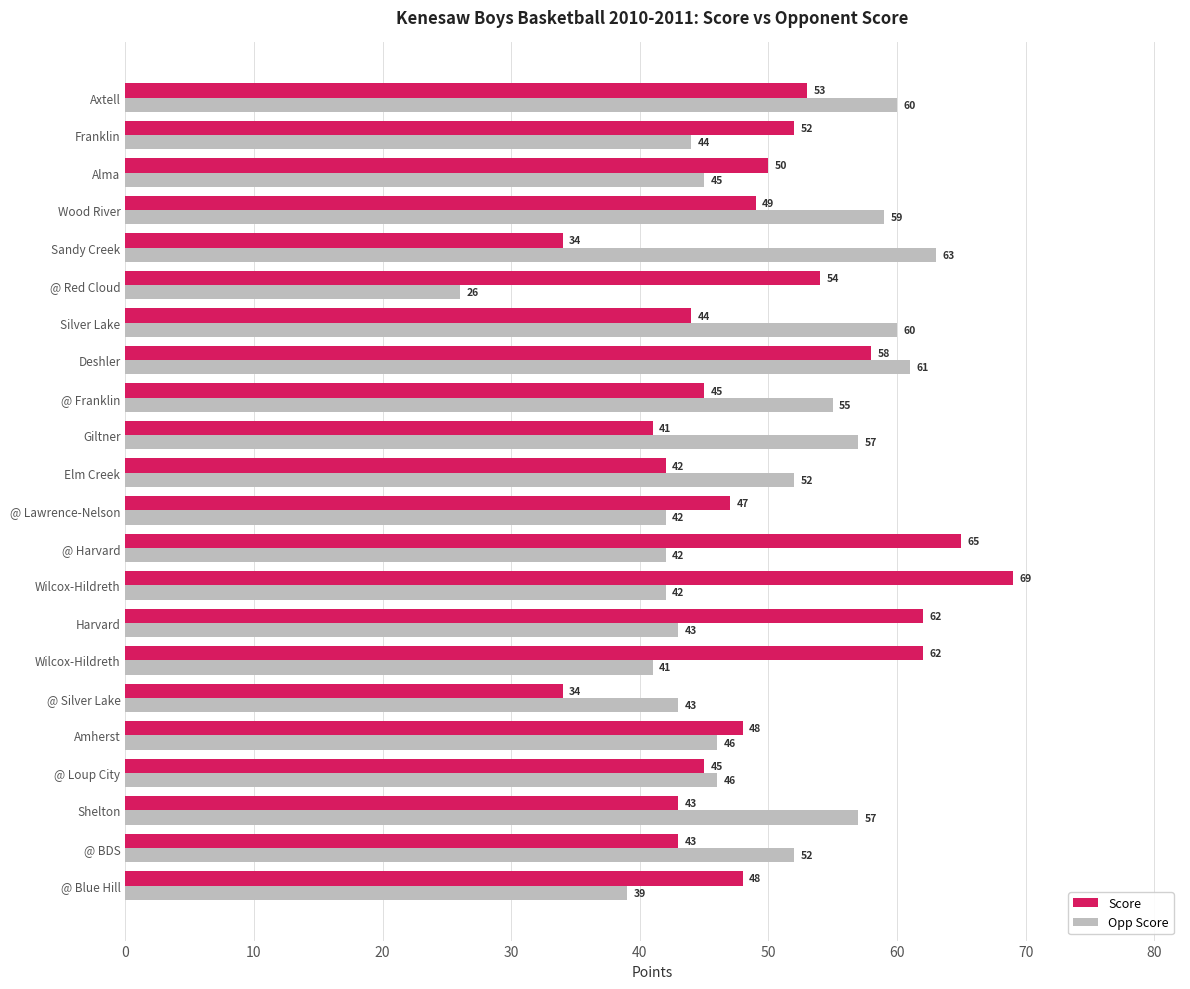

Which series has the widest spread of values?

Opp Score